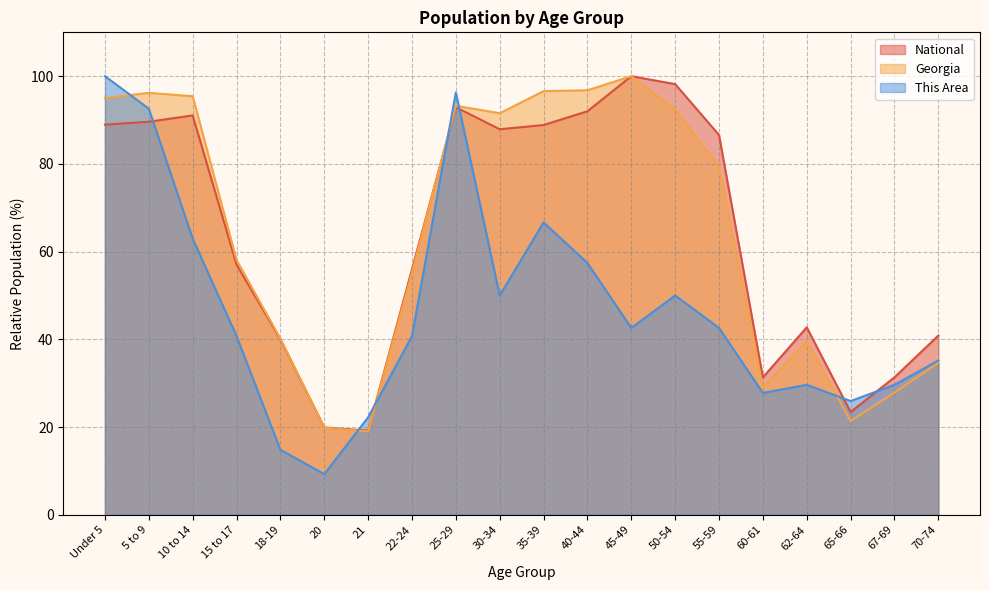

What is the difference between the This Area values at 18-19 and 70-74?

20.4